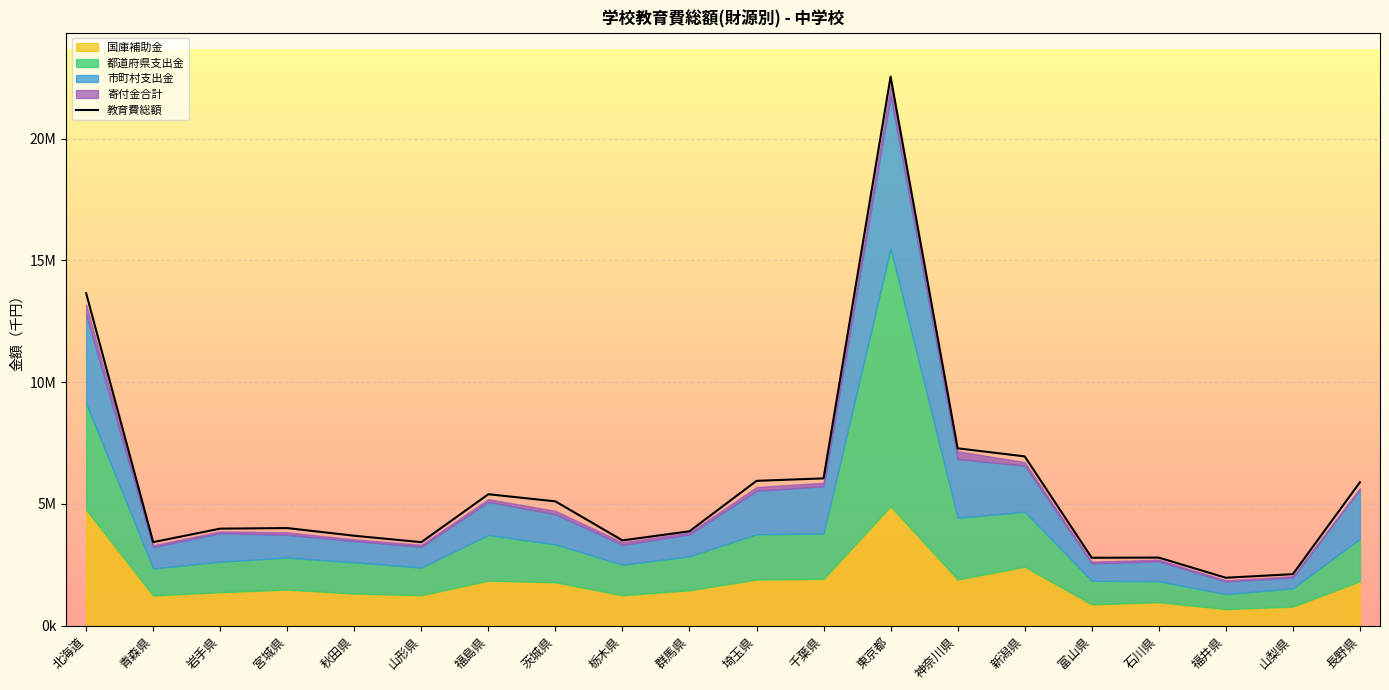

Reading right to left, list all the values displayed in this chart.

長野県=5888644	山梨県=2117082	福井県=1970463	石川県=2797659	富山県=2790467	新潟県=6953459	神奈川県=7284077	東京都=22547633	千葉県=6050121	埼玉県=5949476	群馬県=3878716	栃木県=3502456	茨城県=5106362	福島県=5399475	山形県=3430741	秋田県=3694765	宮城県=4009656	岩手県=3986819	青森県=3432888	北海道=13653669